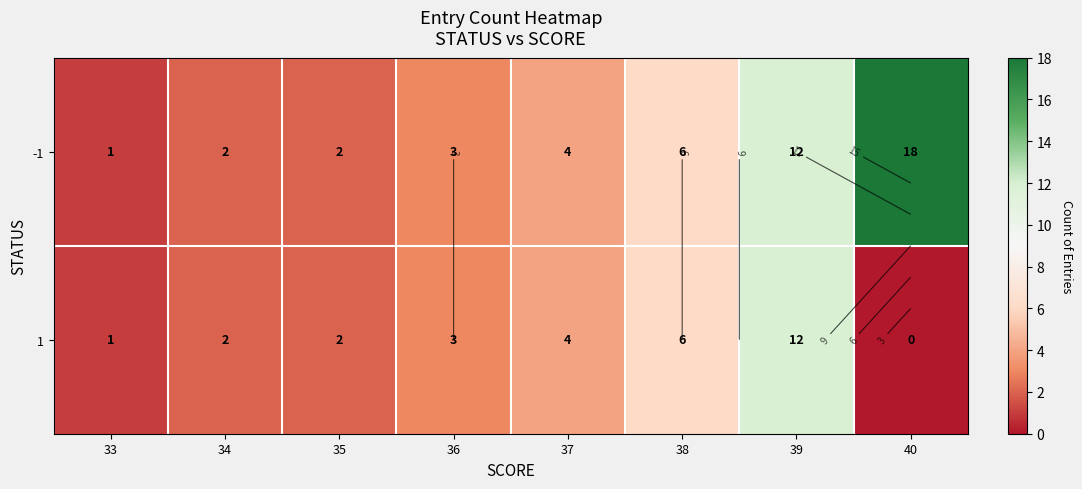

How many values in the 1 series are below 3?

4